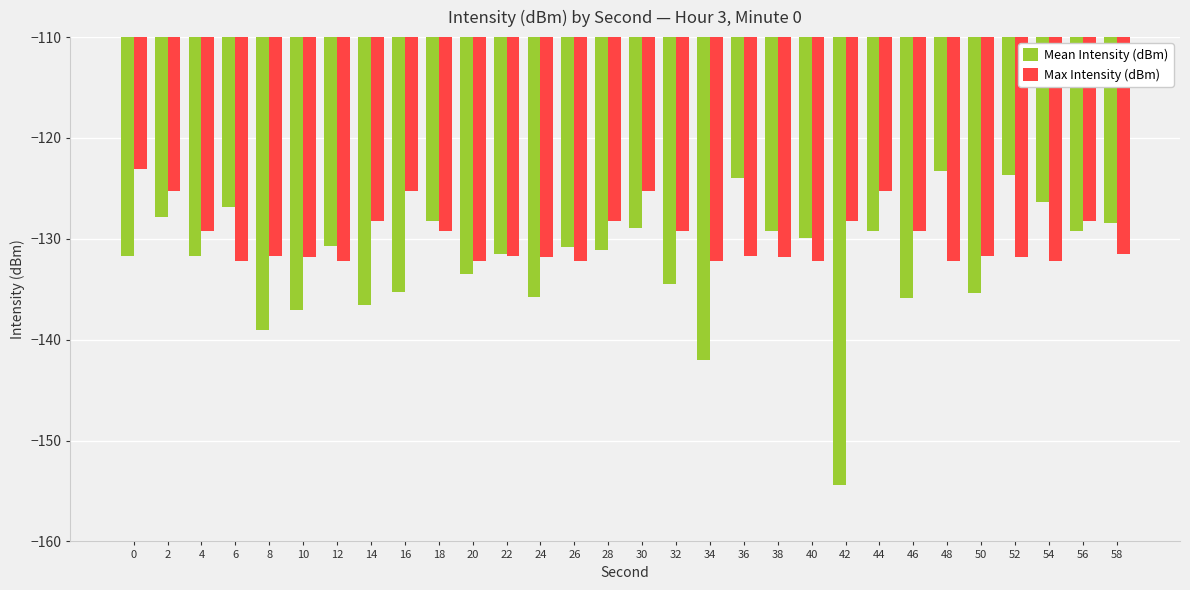

Which series has the widest spread of values?

Mean Intensity (dBm)